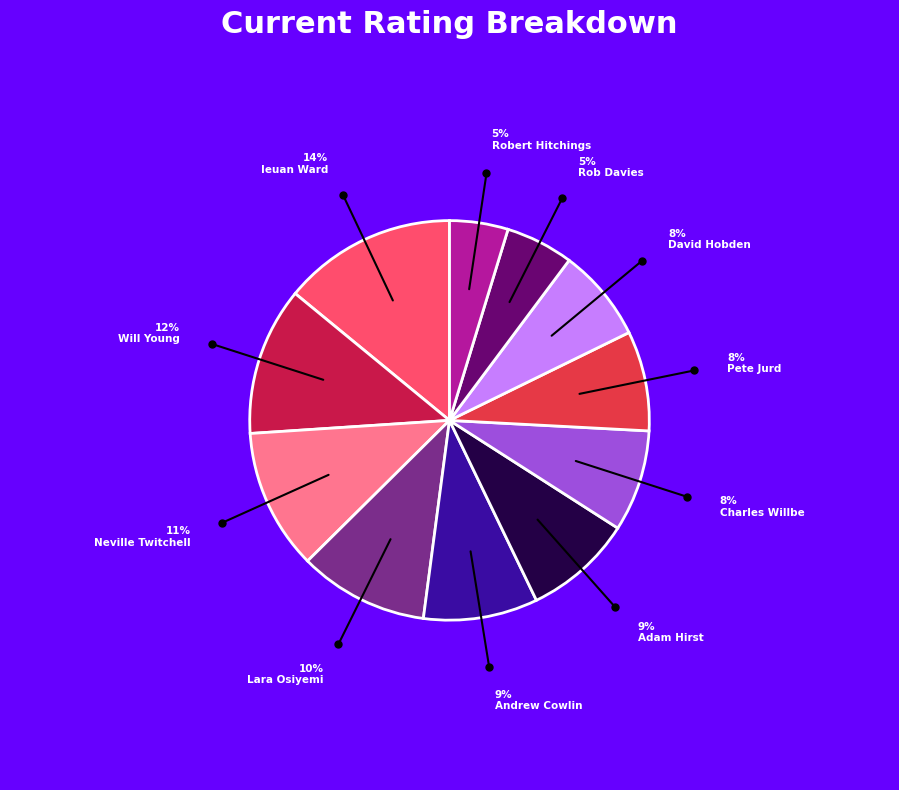

Approximately how many times larger is the value at Will Young compared to Pete Jurd?

1.5